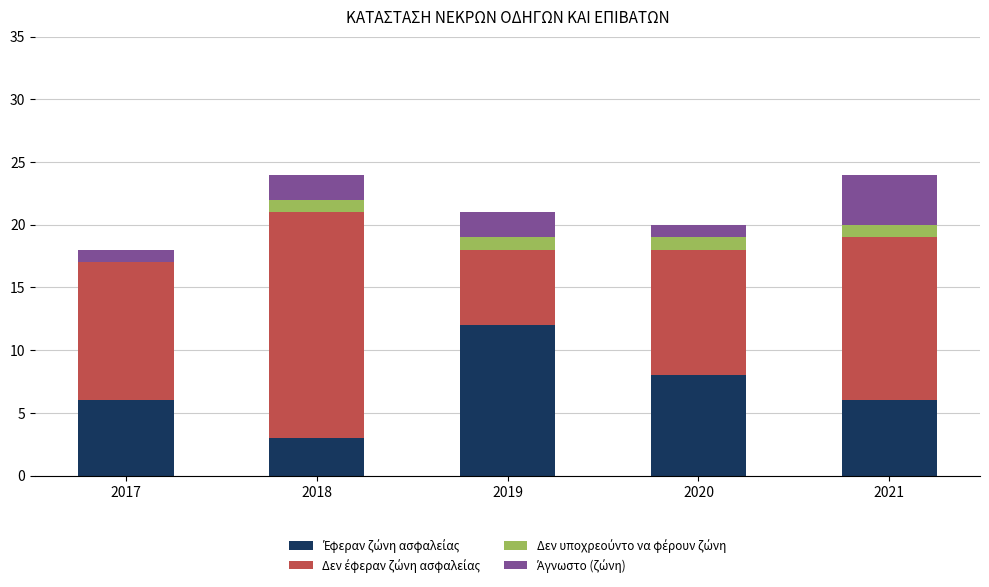

What is the total value across all series at 2021?

24